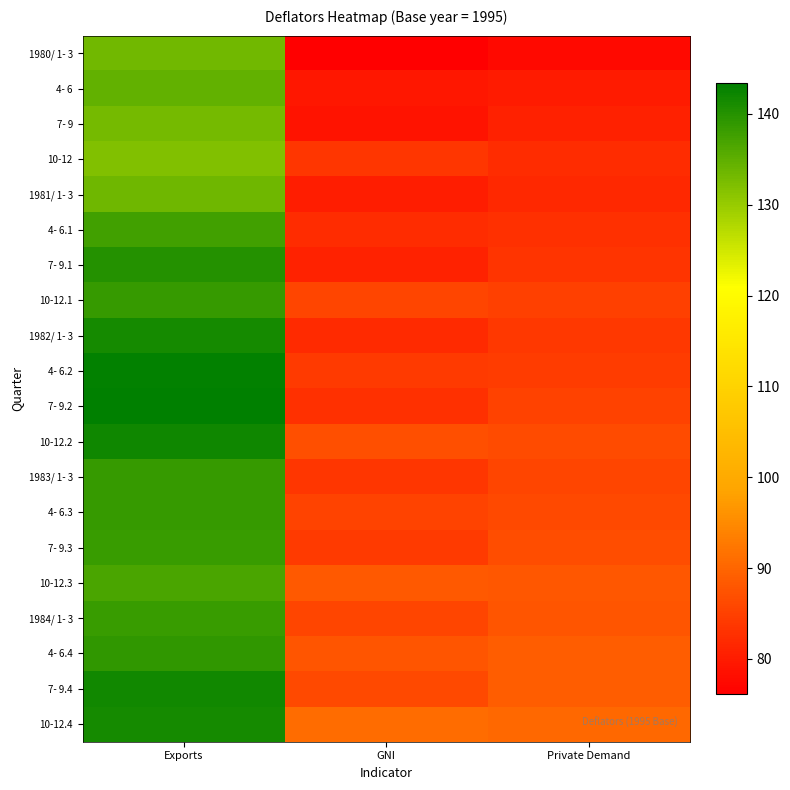

Is it true that 7- 9.2 equals 131.6 at Private Demand?

False